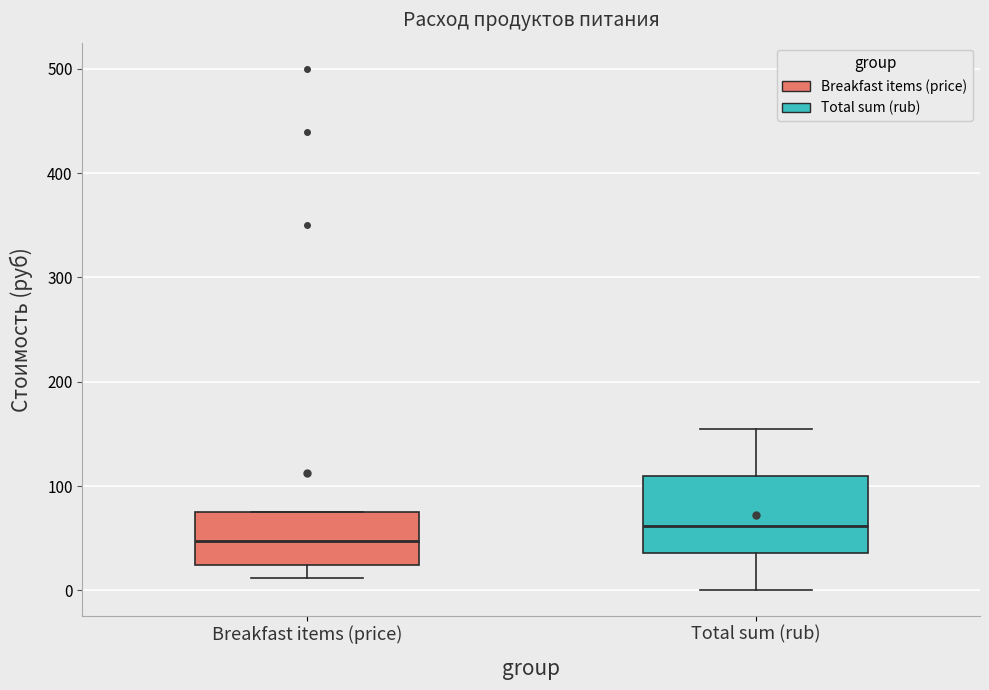

Comparing the boxes themselves (not the whiskers), which one is the tallest?

Total sum (rub)